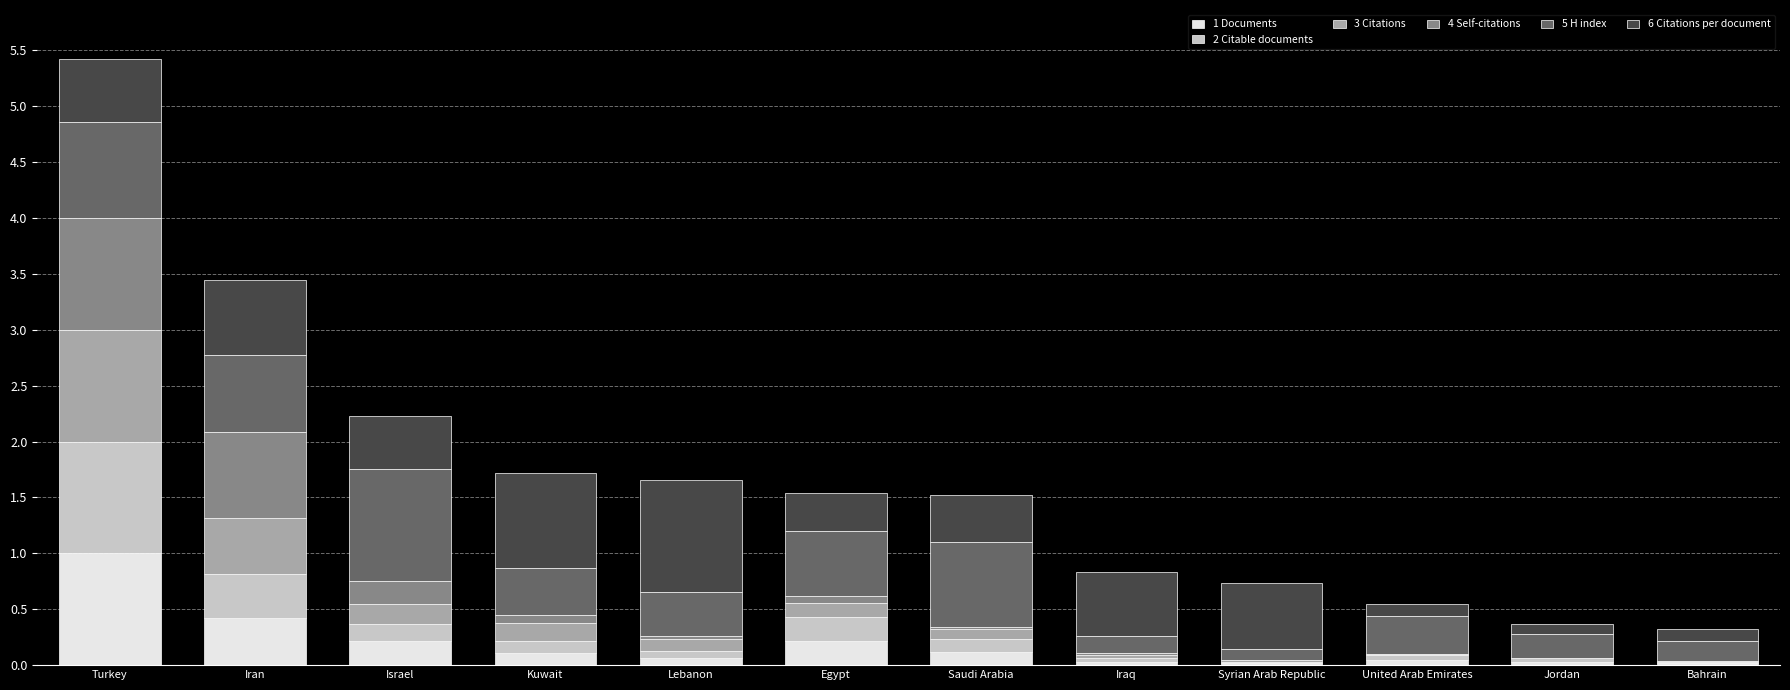

Is it true that 1 Documents equals 0.0 at Syrian Arab Republic?

True